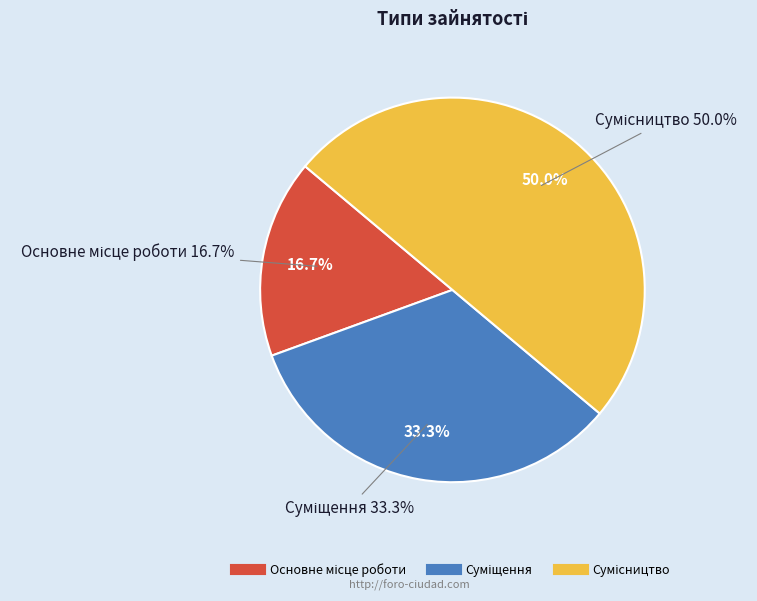

Is there a majority slice in this chart?

No